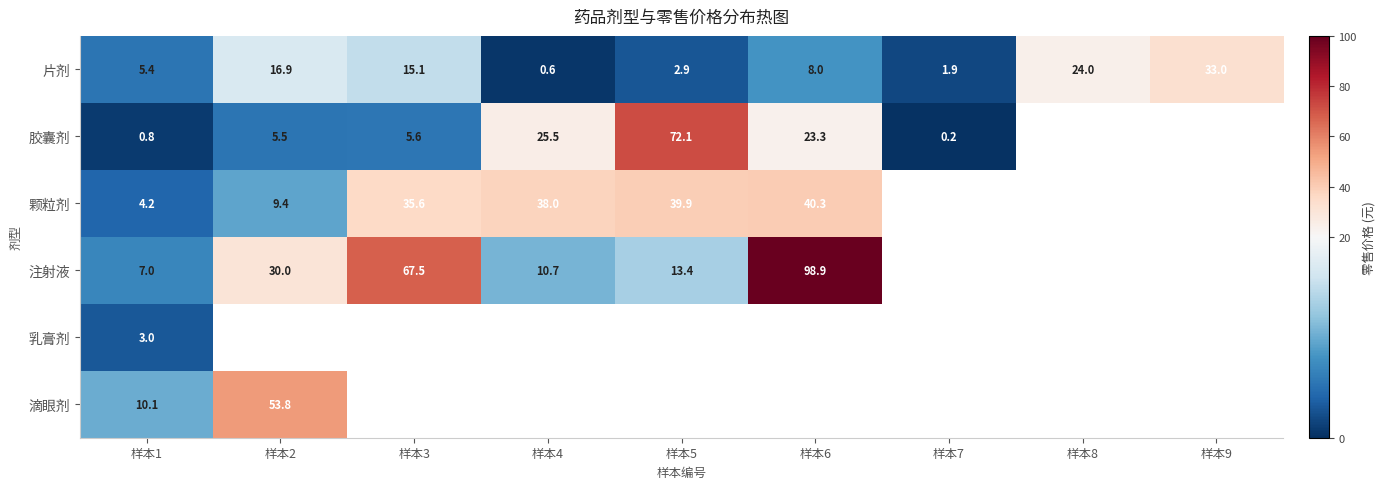

How many data points in 颗粒剂 are above 39?

2